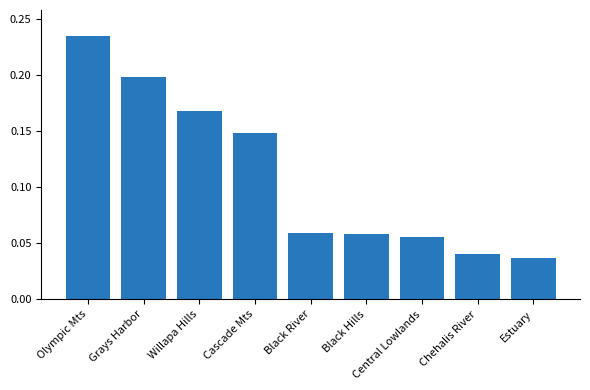

What is the sum of all values?

1.0